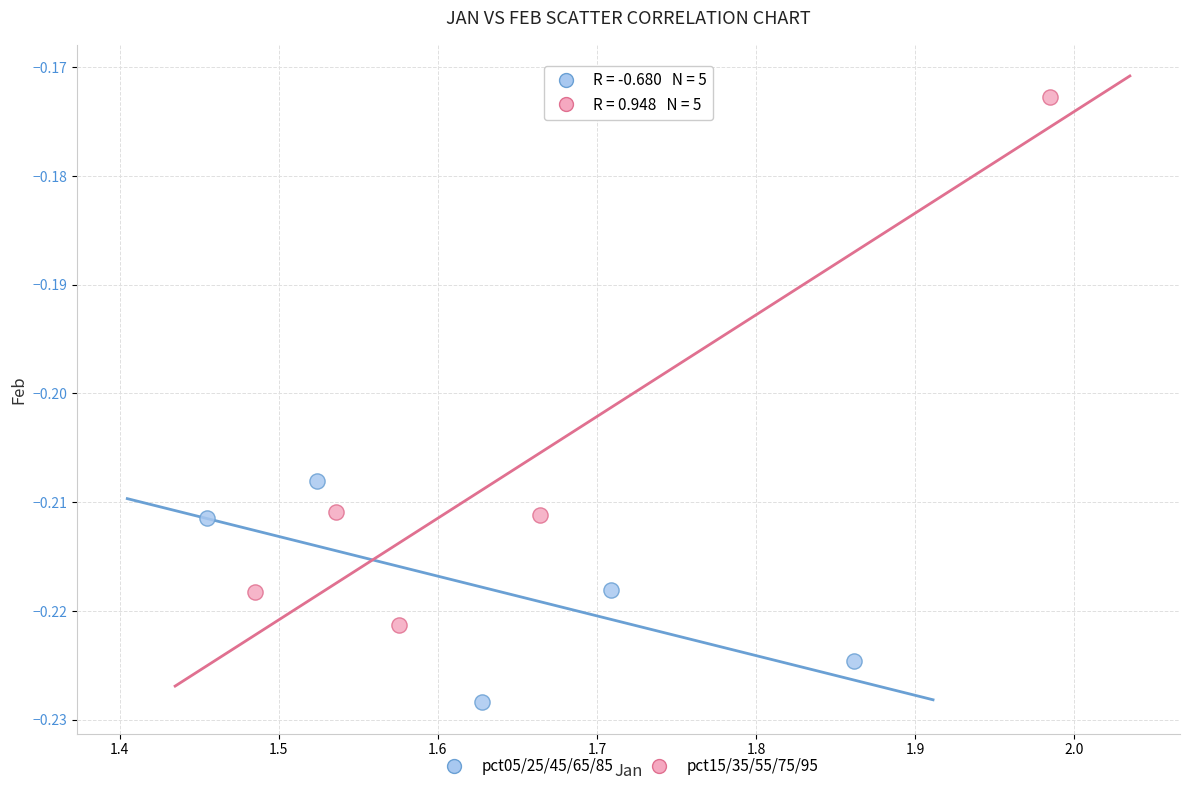

Which series contains the lowest Y value?

pct05/25/45/65/85